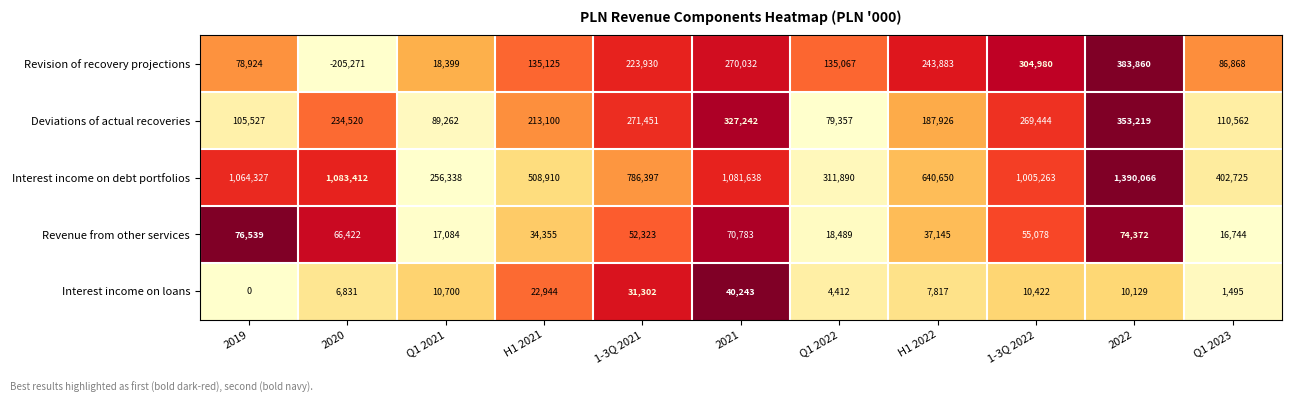

What is the sum of all Revenue from other services values?

519334